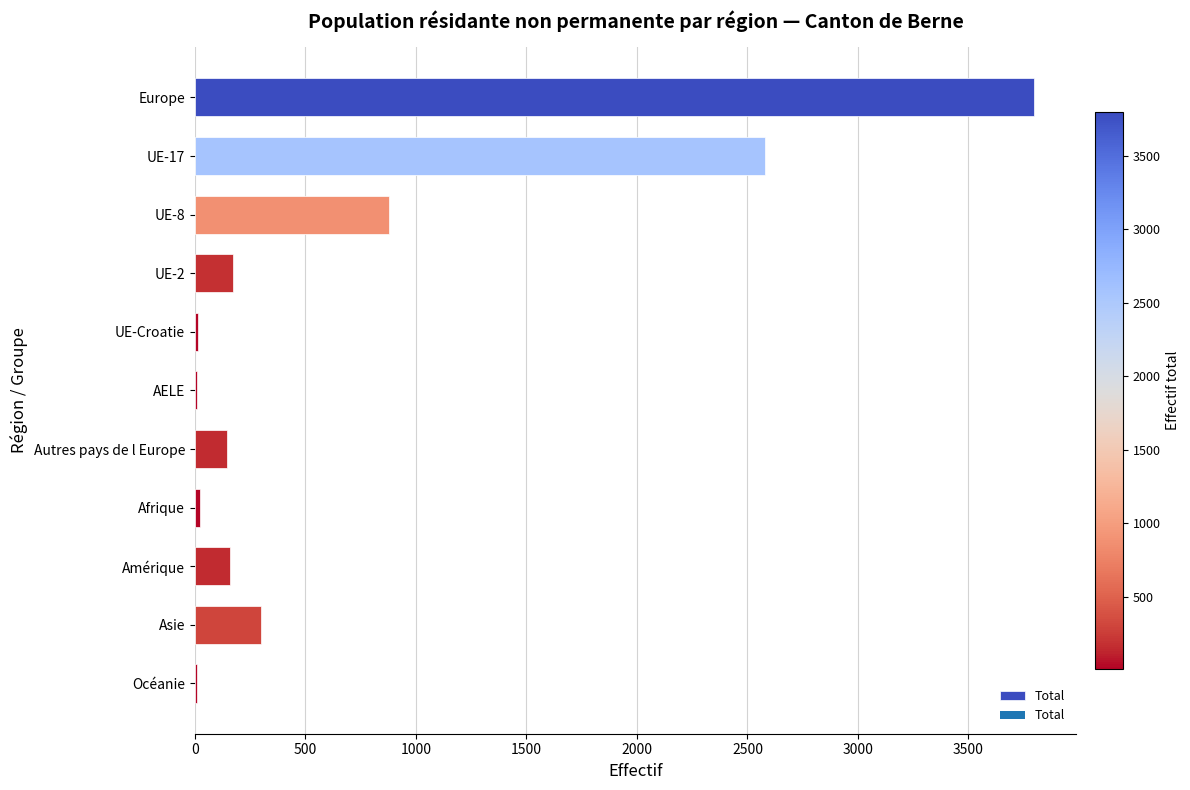

Are the bars grouped side by side (vs. stacked)?

No